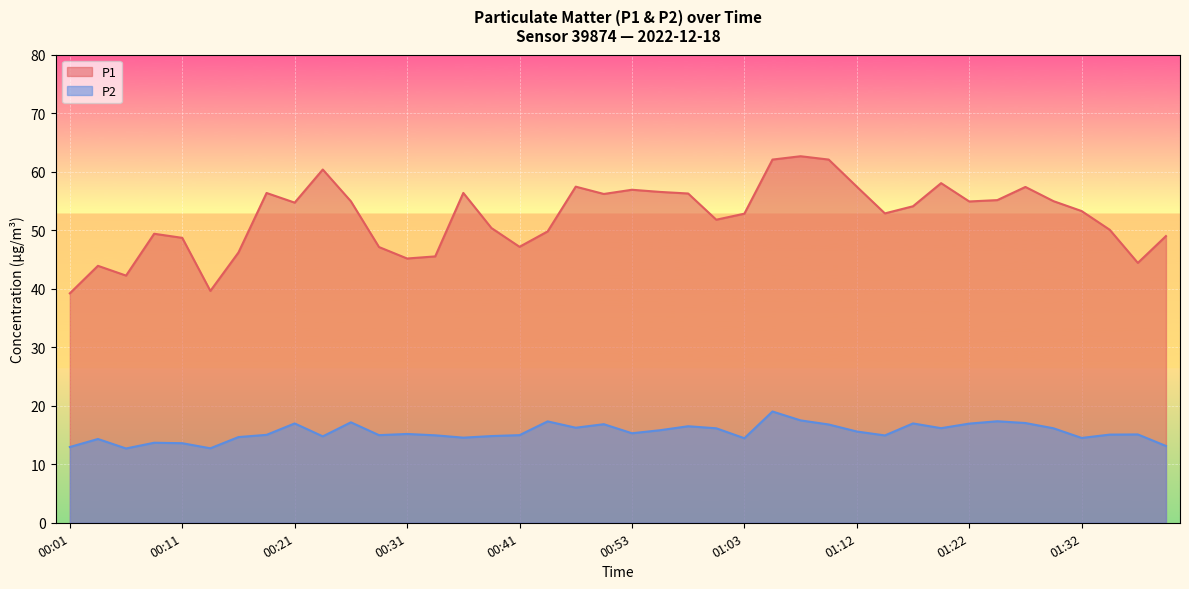

Which category has the highest value across all series?

01:08